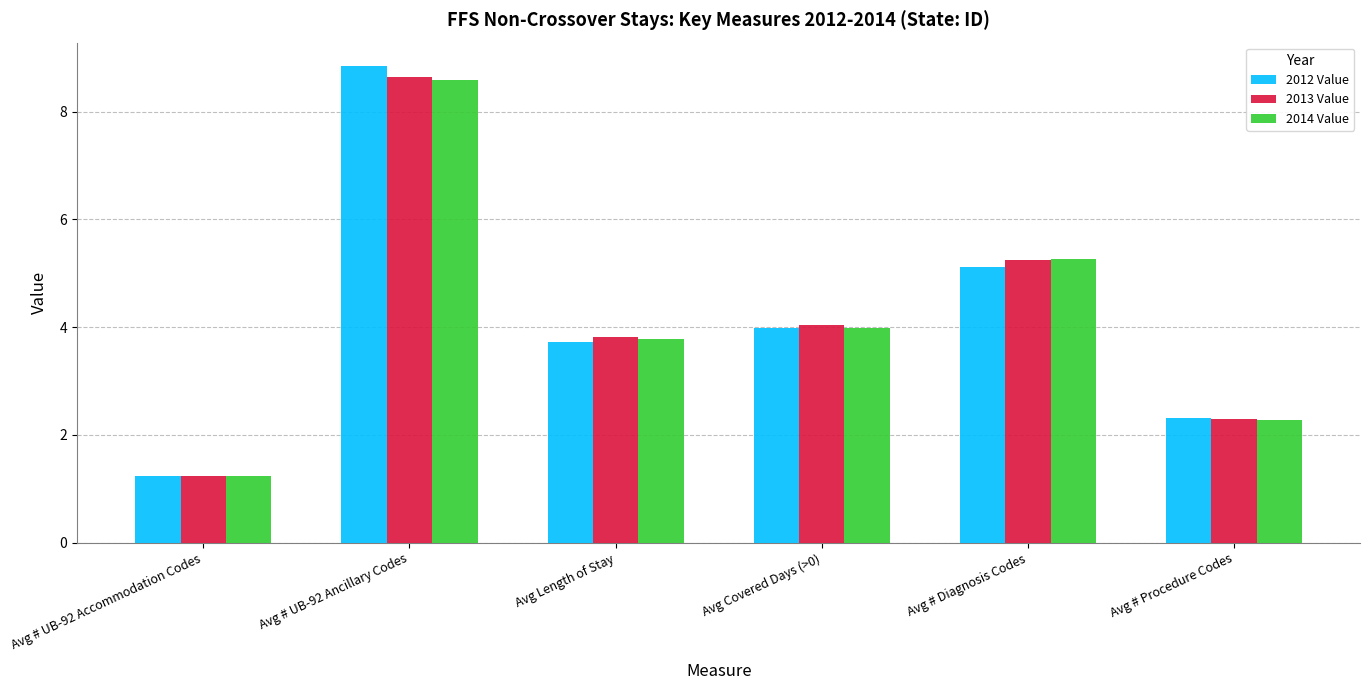

How many values in the 2013 Value series exceed 4?

3